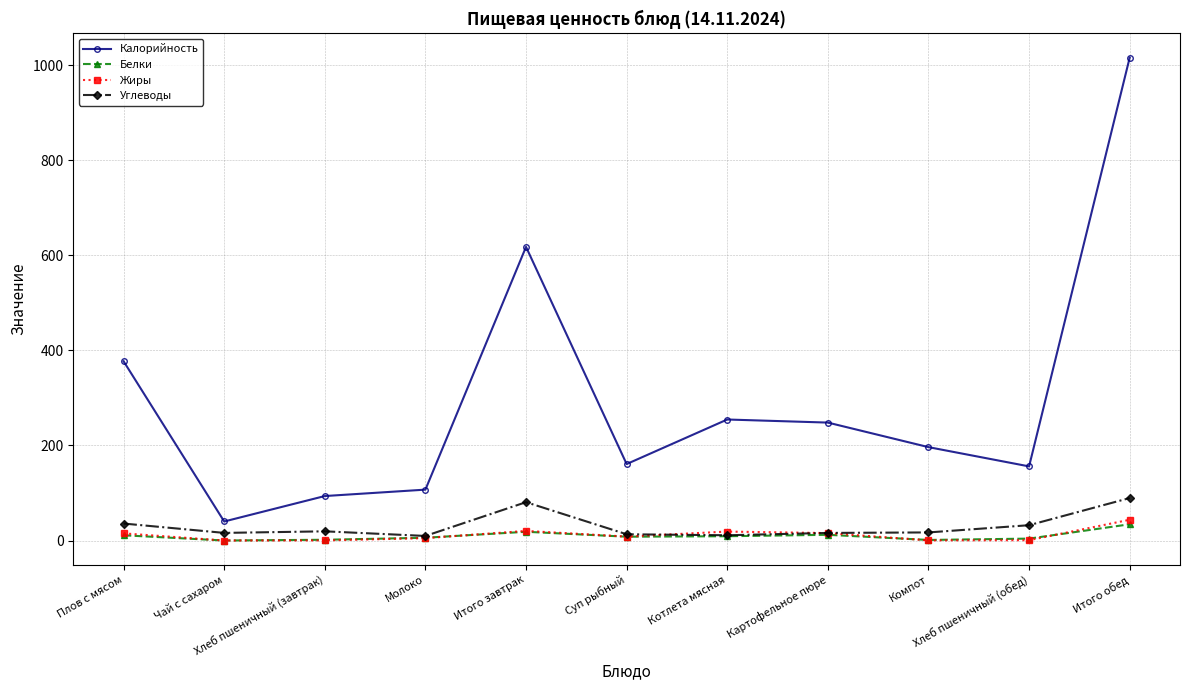

Count the number of data series in this chart.

4